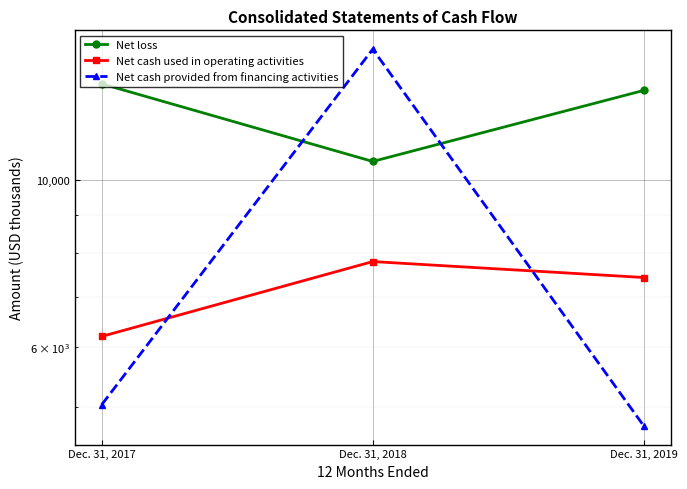

At which label is Net cash used in operating activities closest to 7003?

Dec. 31, 2019